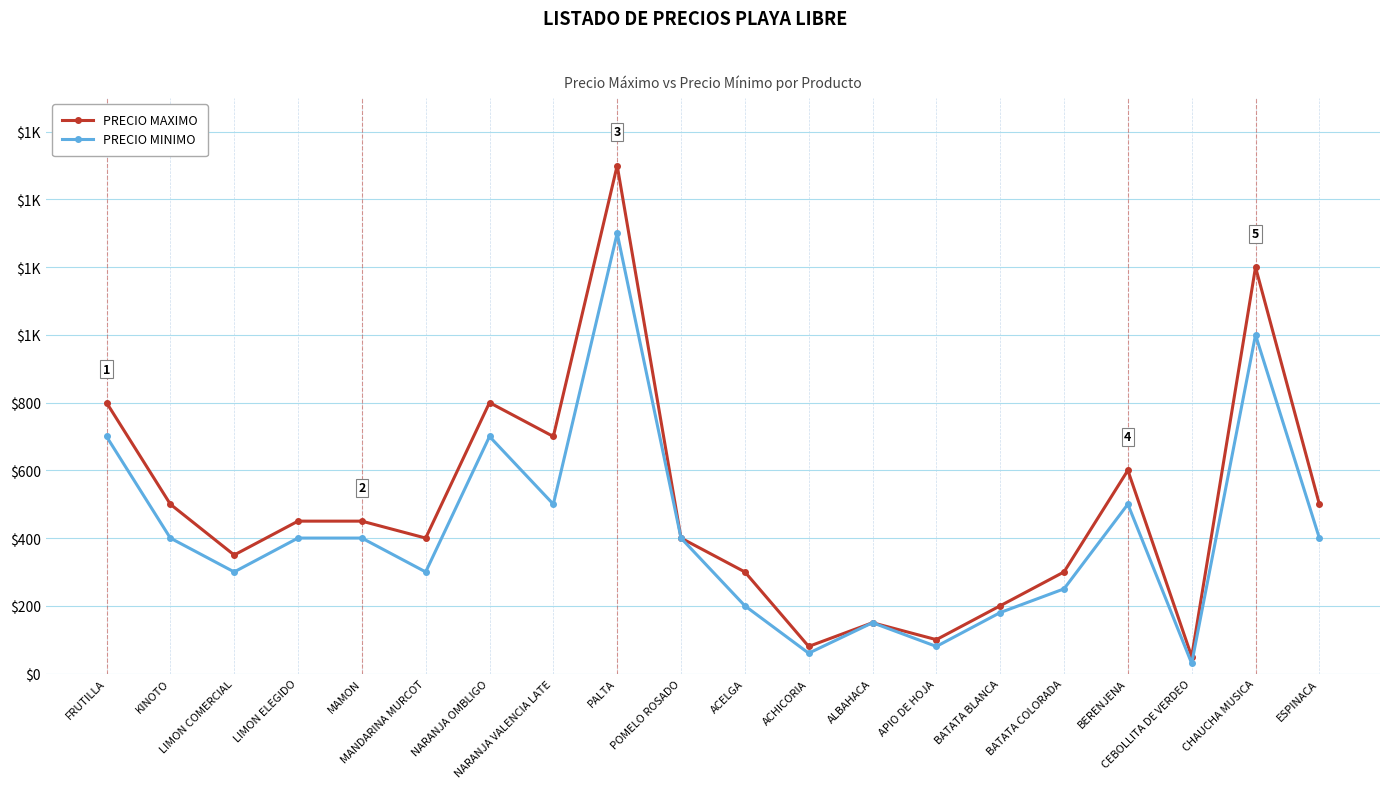

What is the sum of all PRECIO MAXIMO values?

9830